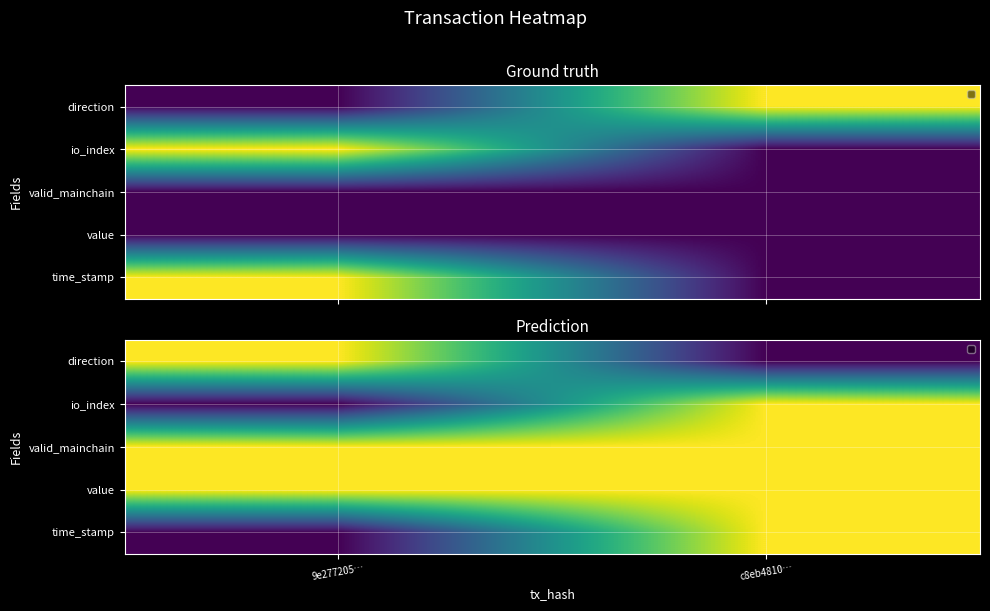

What is the maximum value for time_stamp?

1